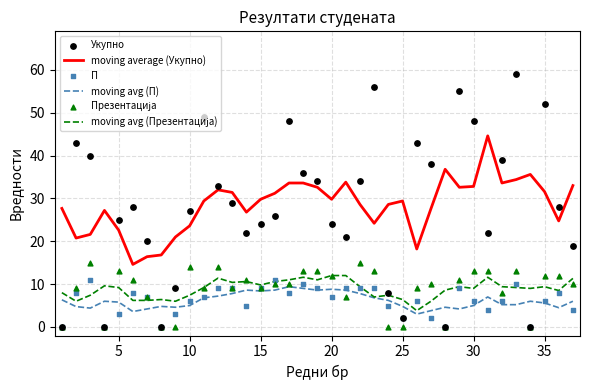

True or false: moving avg (П) and moving average (Укупно) intersect in this chart.

False